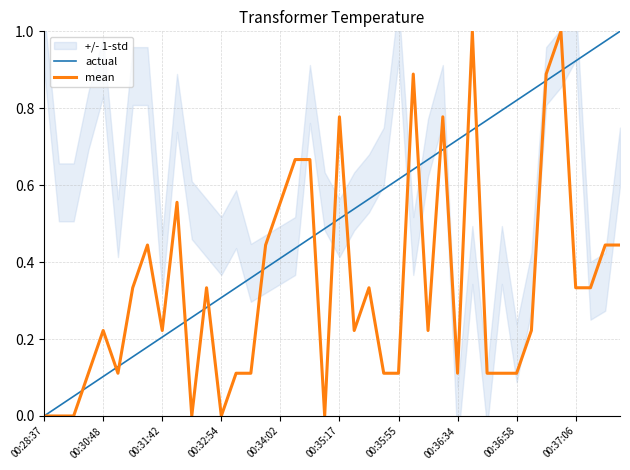

Is the value of mean at 14 greater than the value of actual at 35?

No